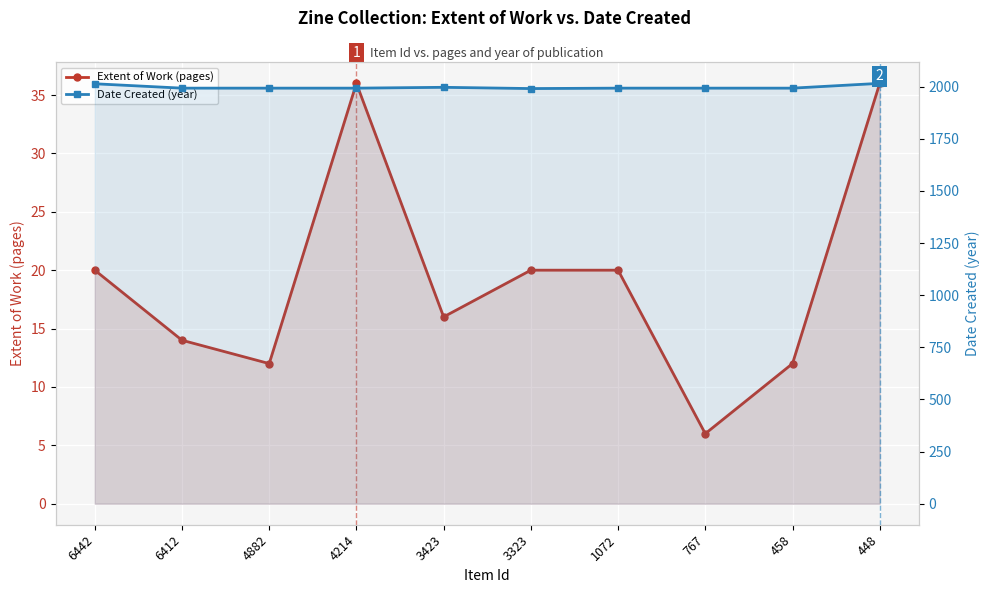

The value of Extent of Work (pages) at 1072 is 20. True or false?

True